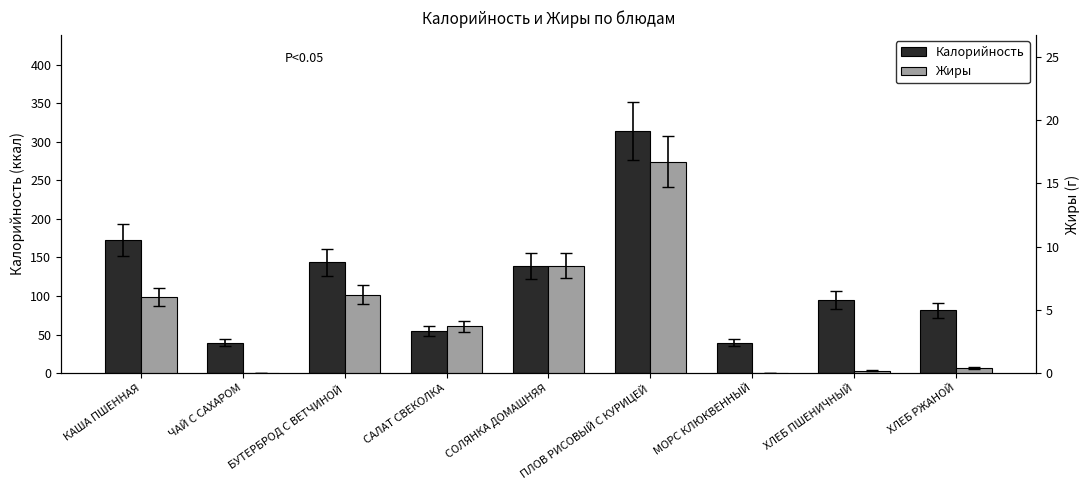

What is the average value of the Калорийность series?

119.8